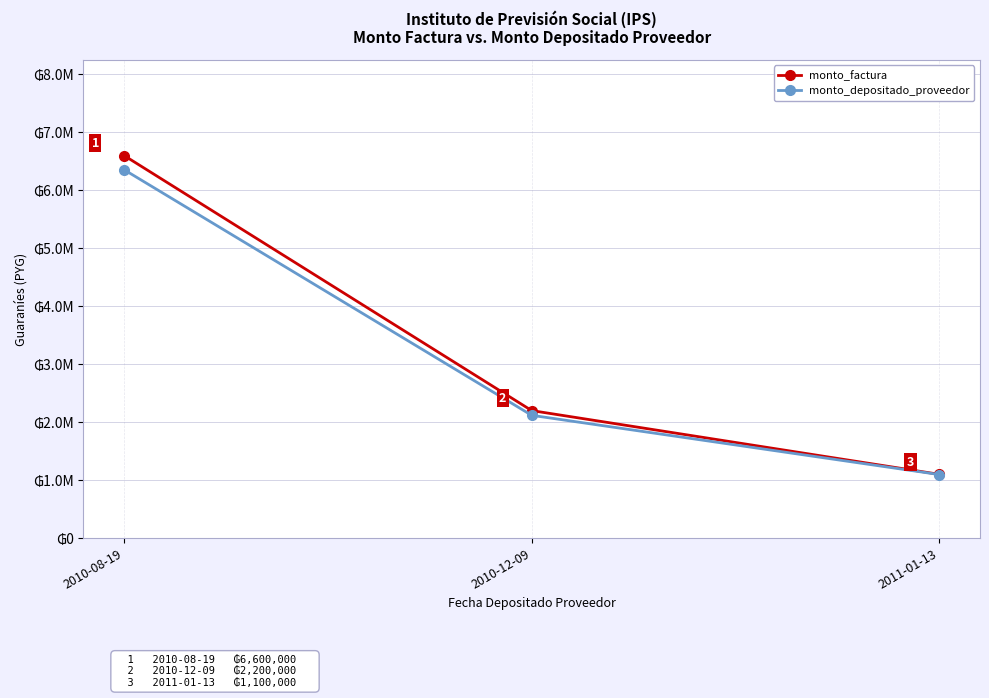

Does the chart have visible grid lines?

Yes